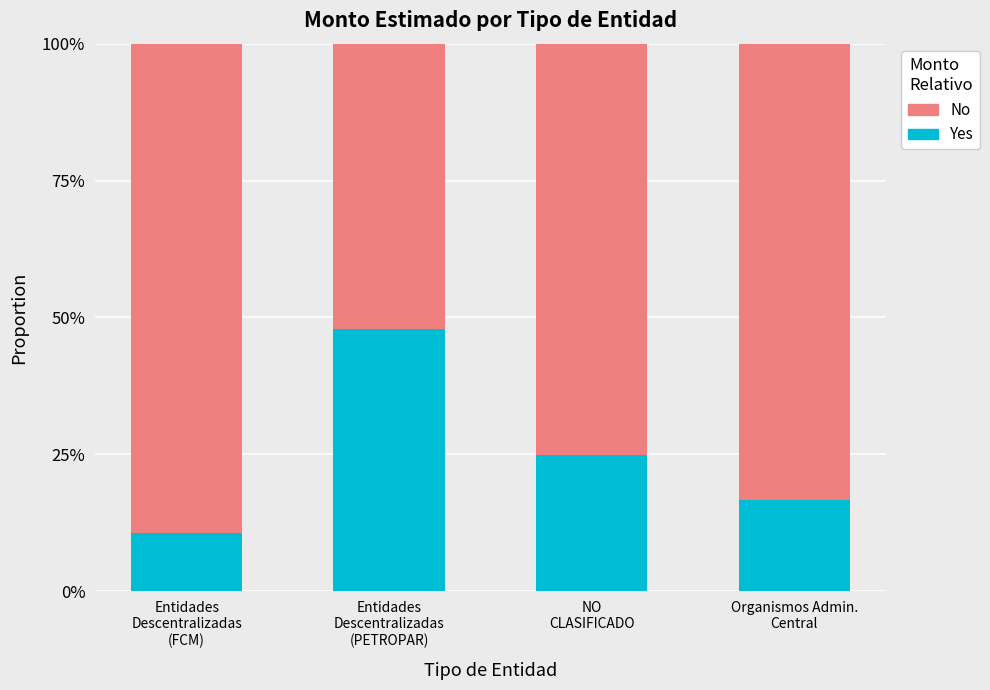

What are all the series names shown in the legend?

No, Yes